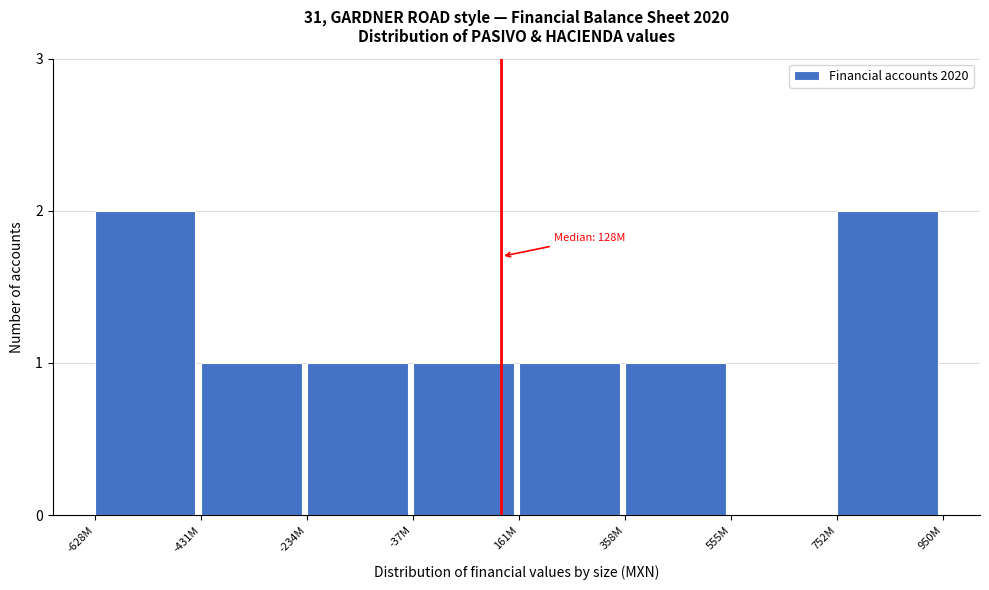

Reading left to right, list all the values displayed in this chart.

-628M=2	-431M=1	-234M=1	-37M=1	161M=1	358M=1	555M=0	752M=2